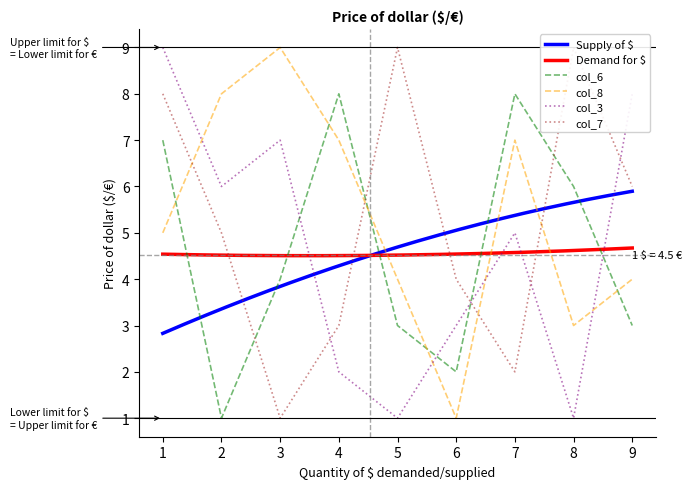

At which category does col_3 reach its first local valley?

2